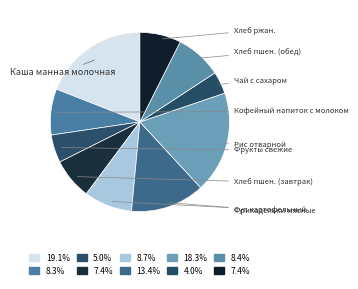

Between Хлеб пшен. (обед) and Хлеб ржан., which is larger?

Хлеб пшен. (обед)